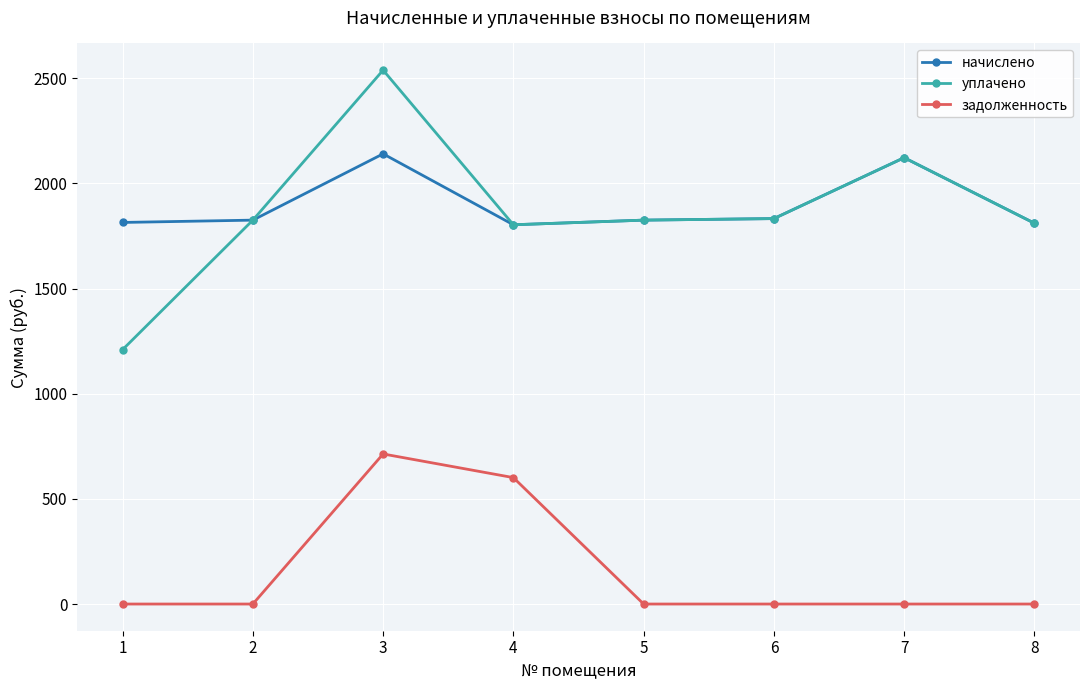

What is the difference between the highest and lowest values at 6?

1833.0